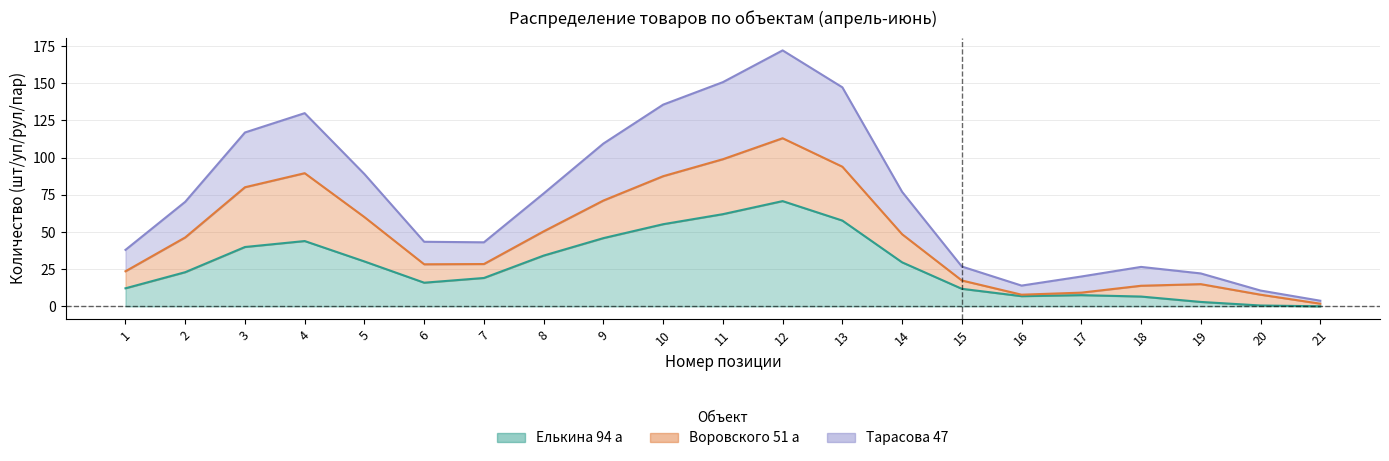

What are all the series names shown in the legend?

Елькина 94 а, Воровского 51 а, Тарасова 47, итого